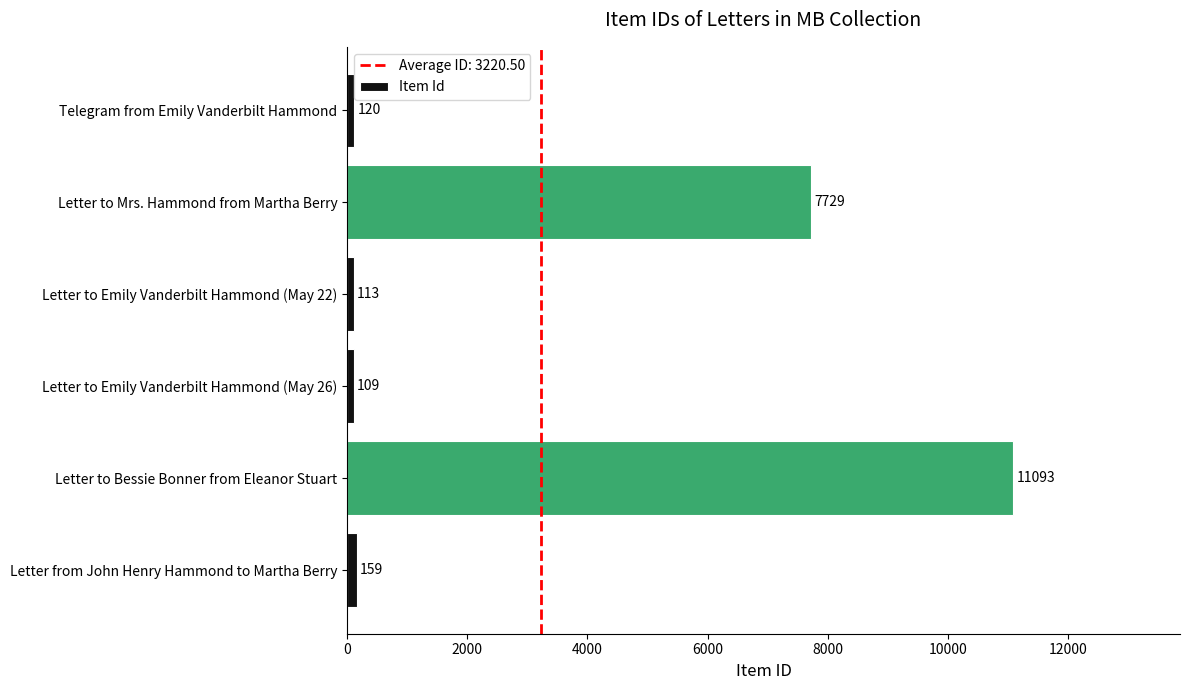

What is the difference between the maximum and minimum values?

10984